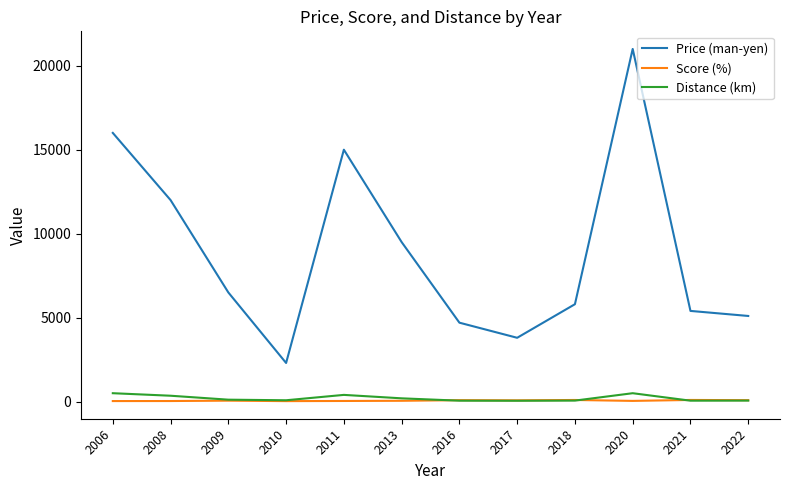

The Distance (km) series shows 350.0 at 2008. True or false?

True